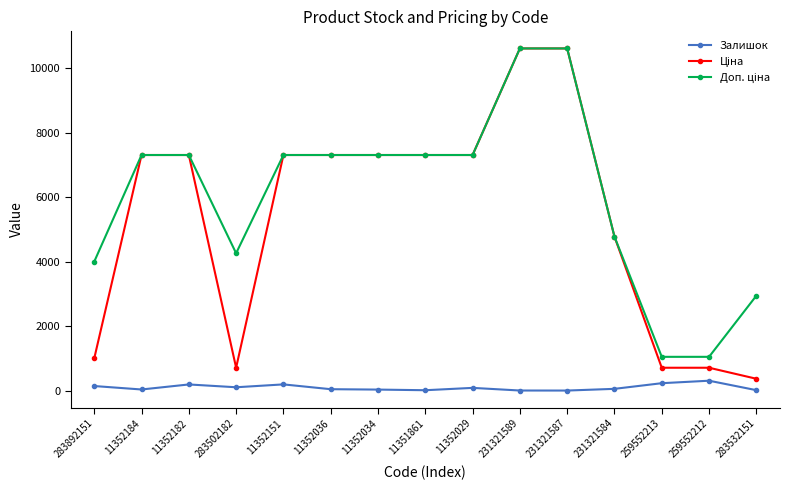

What is the highest value of the Залишок series?

307.0